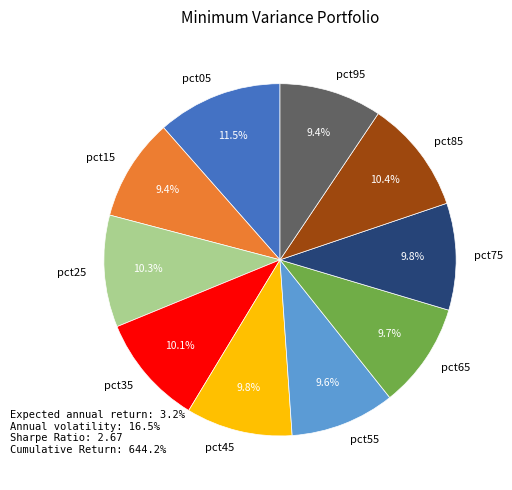

Between pct15 and pct05, which is larger?

pct05